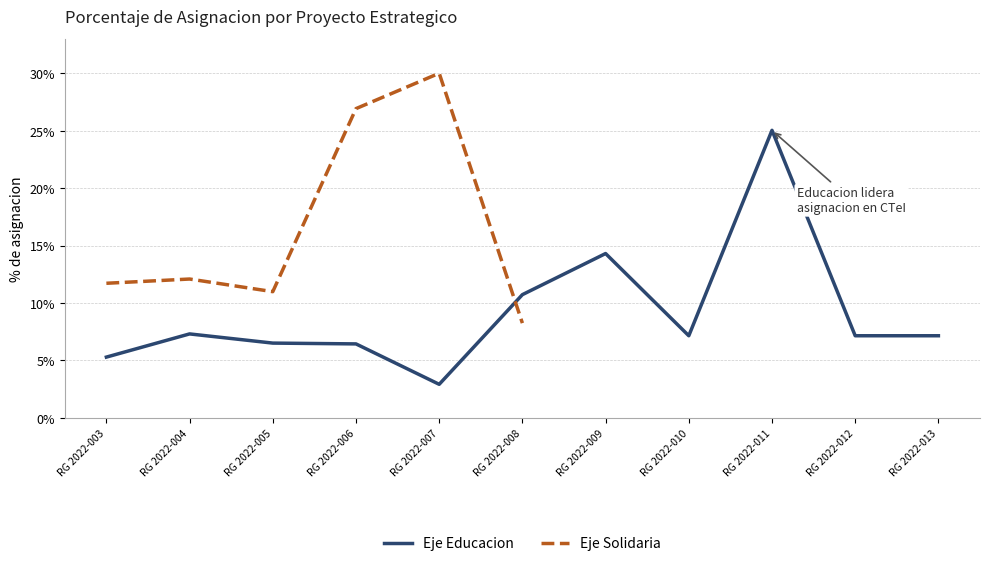

Reading right to left, what are all the values shown in this chart?

RG 2022-013=0.1	RG 2022-012=0.1	RG 2022-011=0.3	RG 2022-010=0.1	RG 2022-009=0.1	RG 2022-008=0.1	RG 2022-007=0.0	RG 2022-006=0.1	RG 2022-005=0.1	RG 2022-004=0.1	RG 2022-003=0.1